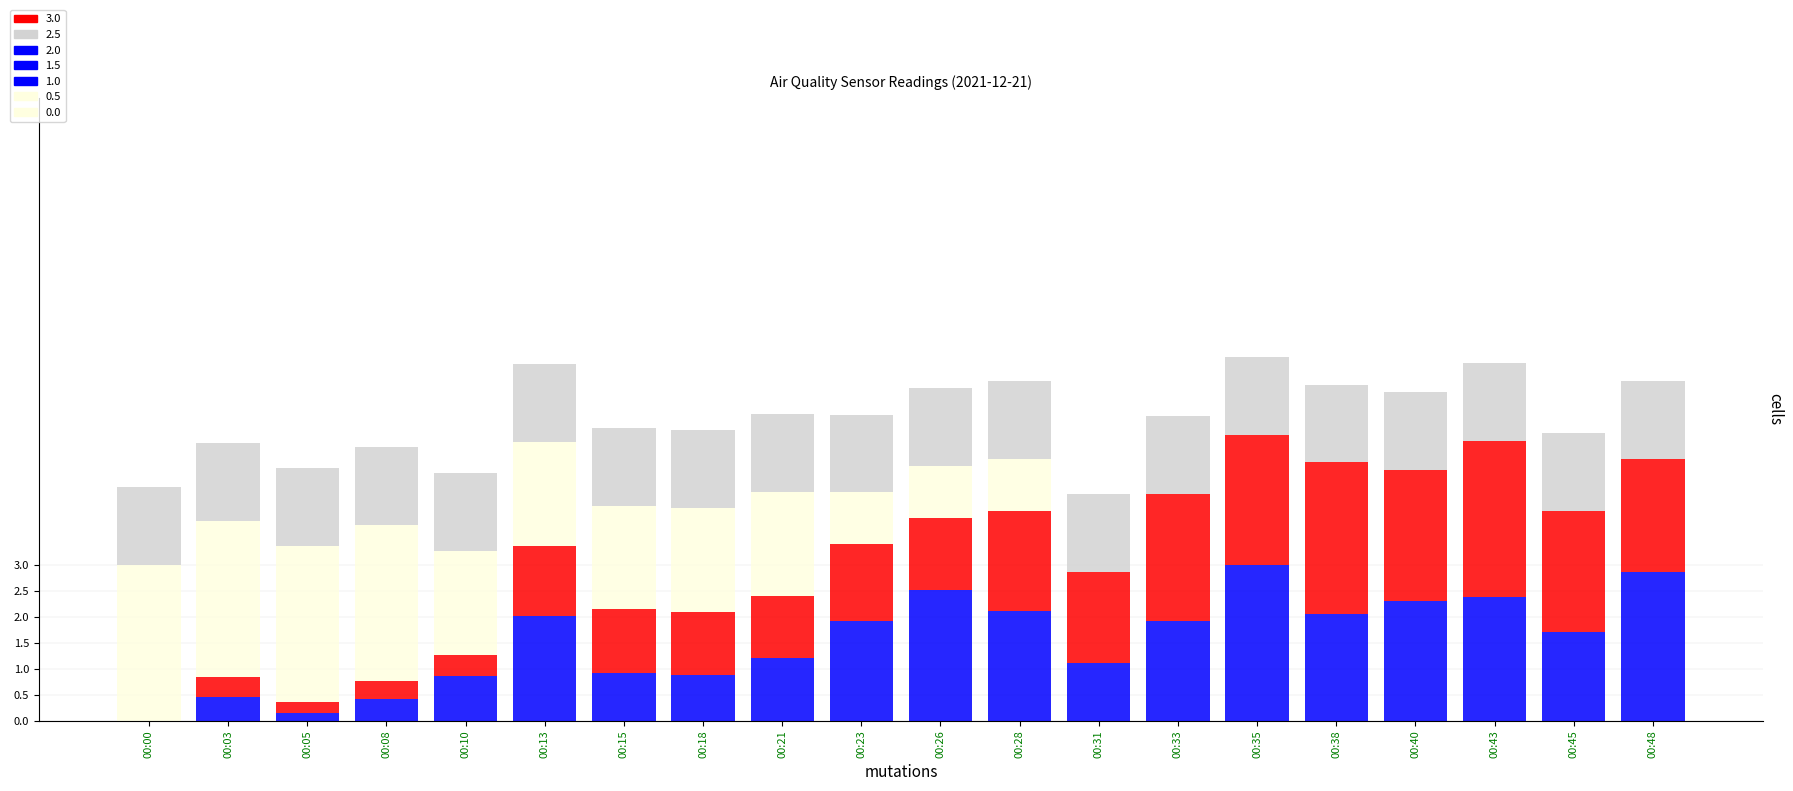

Count the number of data series in this chart.

4